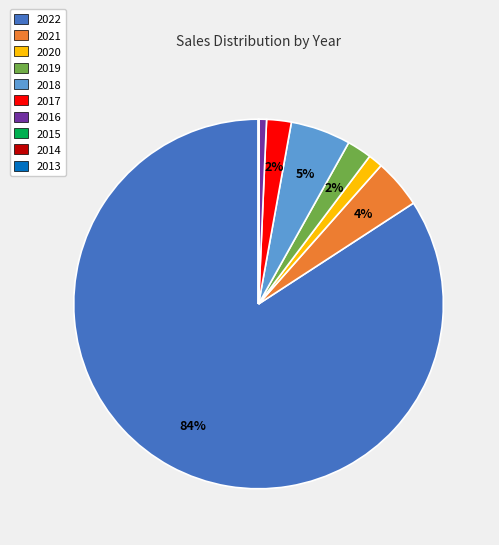

Do 2016 and 2018 together represent more than half of the pie?

No